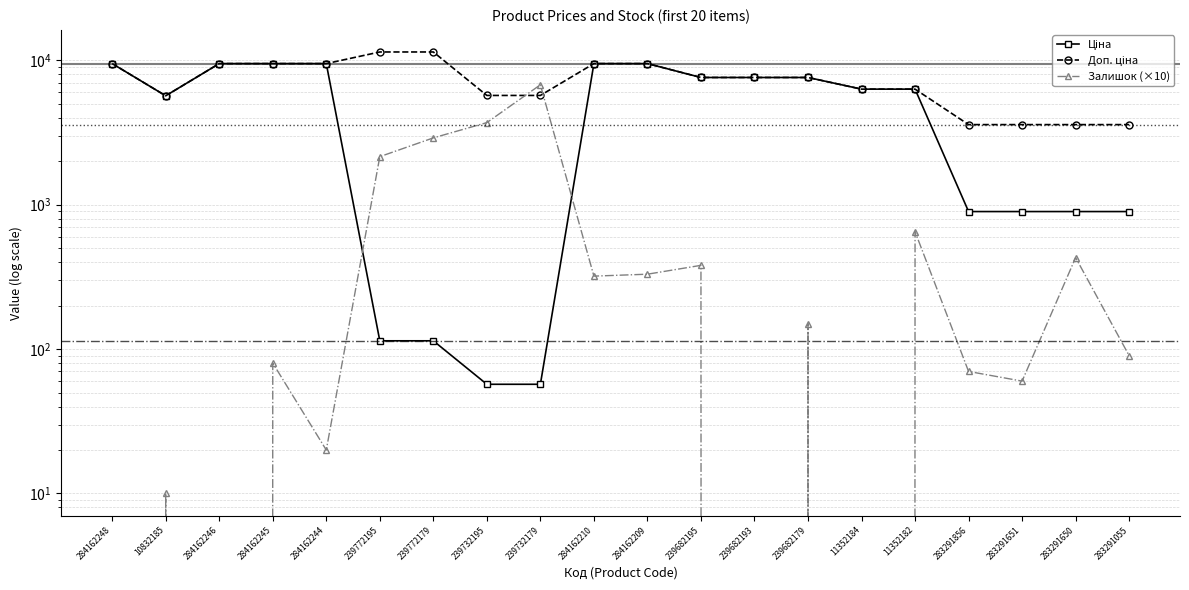

In Залишок (×10), how many points are lower than both neighbors (excluding endpoints)?

6